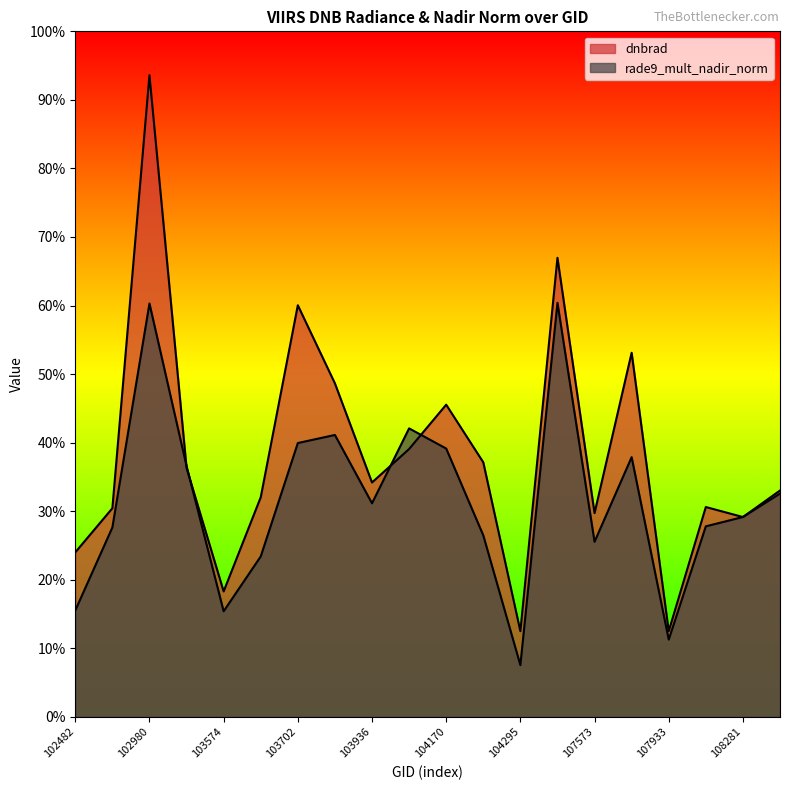

Reading right to left, extract all data points from this chart.

dnbrad: 108455=0.3	108281=0.3	108103=0.3	107933=0.1	107744=0.5	107573=0.3	104414=0.7	104295=0.1	104287=0.4	104170=0.5	104054=0.4	103936=0.3	103818=0.5	103702=0.6	103694=0.3	103574=0.2	103338=0.4	102980=0.9	539=0.3	102482=0.2
rade9_mult_nadir_norm: 108455=0.3	108281=0.3	108103=0.3	107933=0.1	107744=0.4	107573=0.3	104414=0.6	104295=0.1	104287=0.3	104170=0.4	104054=0.4	103936=0.3	103818=0.4	103702=0.4	103694=0.2	103574=0.2	103338=0.4	102980=0.6	539=0.3	102482=0.2